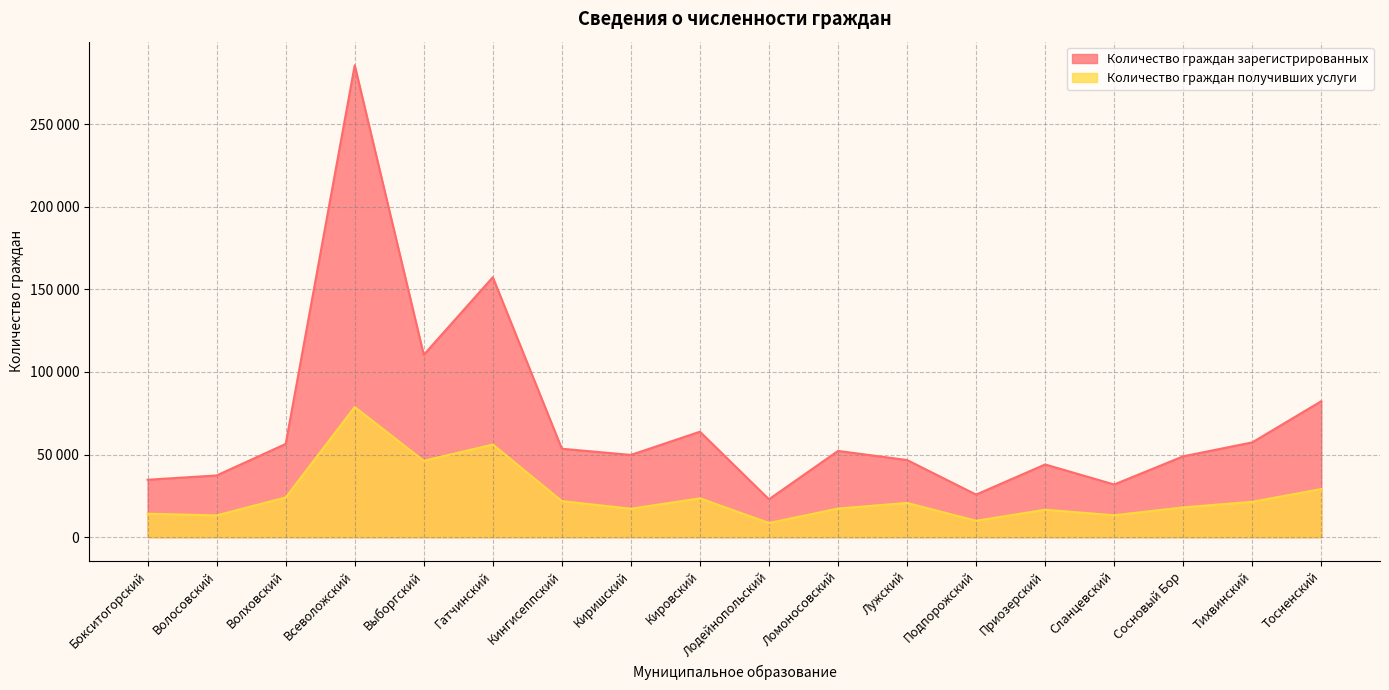

What is the difference between the Количество граждан получивших услуги values at Киришский and Подпорожский?

7271